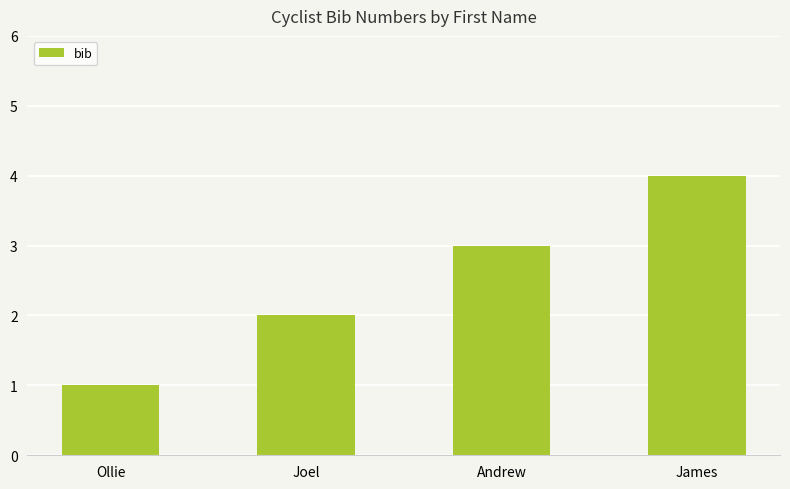

Reading left to right, transcribe all the data shown in this chart.

1	2	3	4